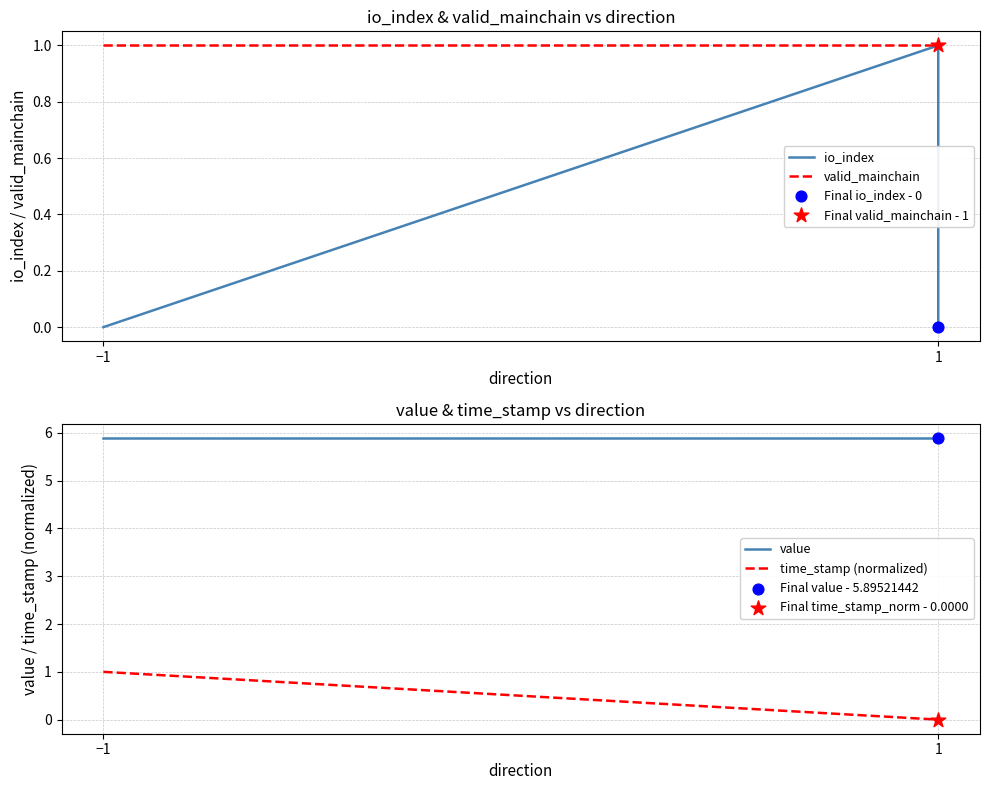

At which category is the sum across all series the highest?

−1